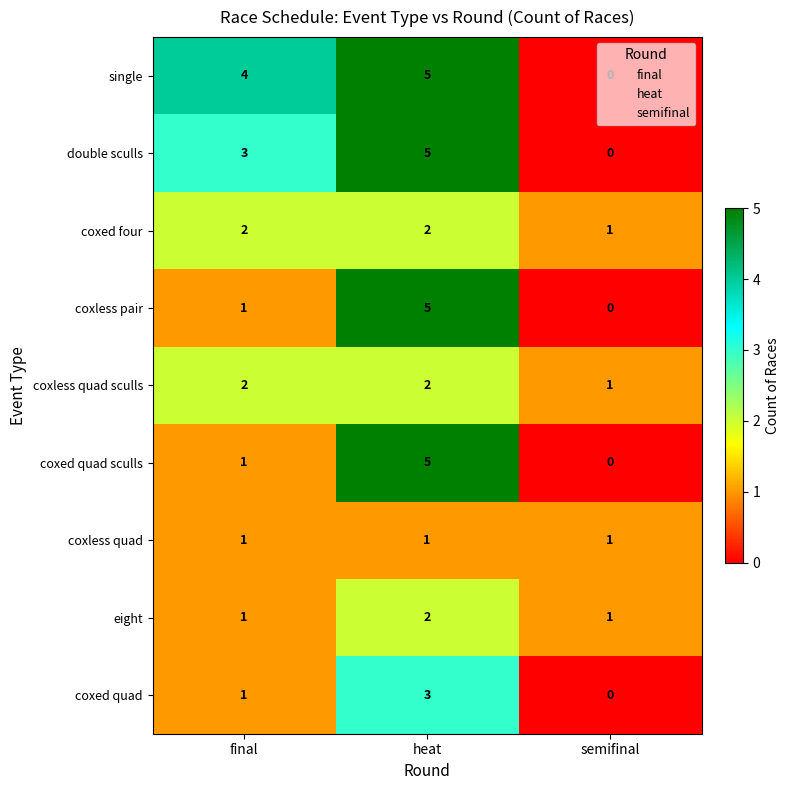

Is it true that coxed quad equals 1 at semifinal?

False